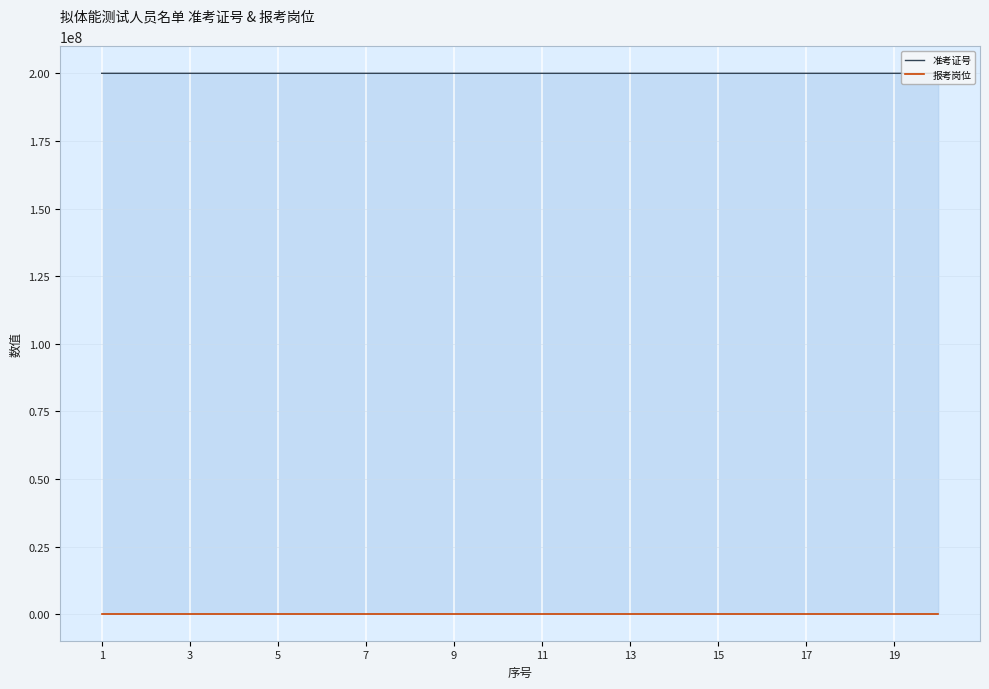

What is the value of the 报考岗位 point at the 13th from the left?

202201